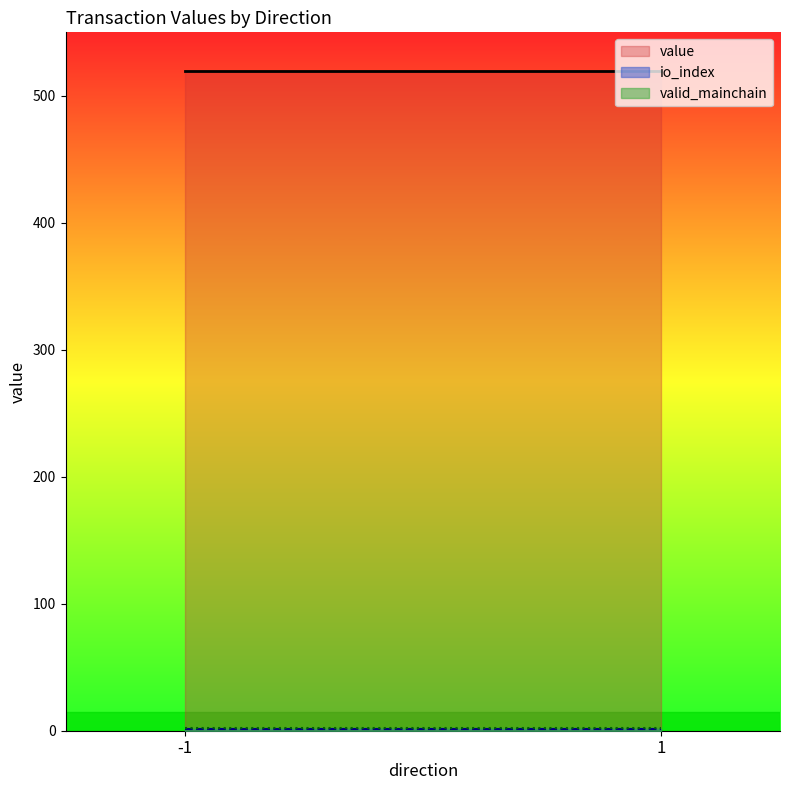

Between 1 and -1, which is larger?

1